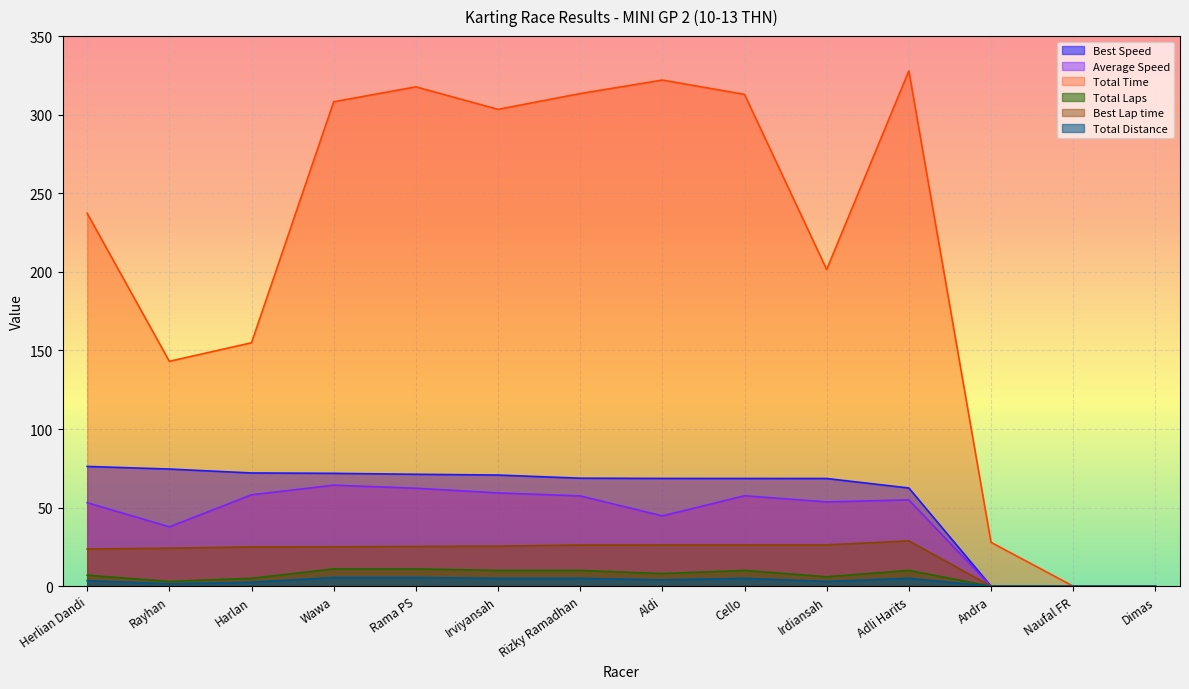

True or false: Total Distance and Average Speed cross at least once.

False